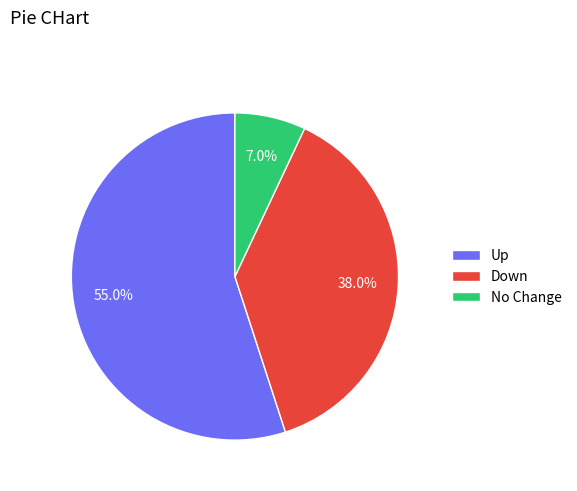

Does any single category account for the majority?

Yes